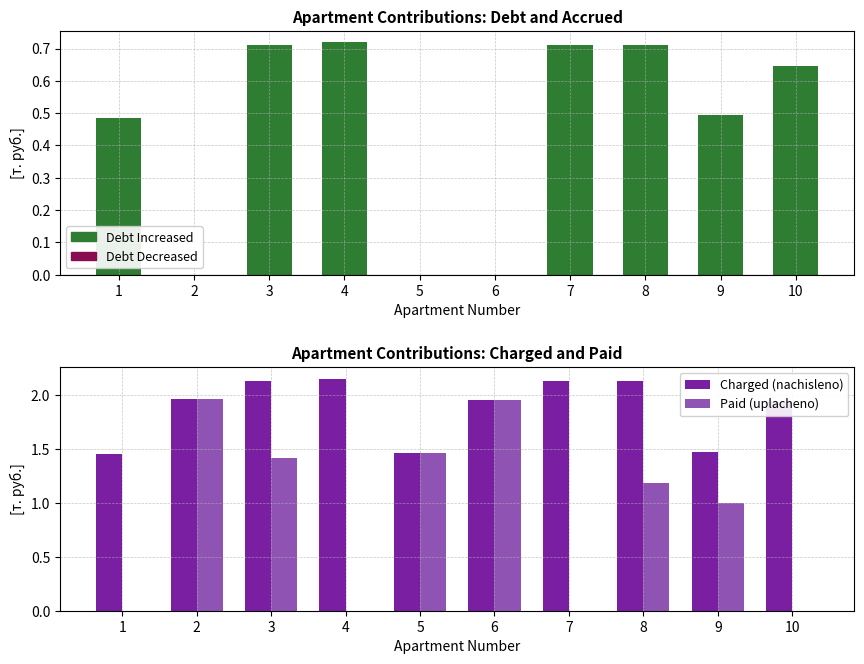

Reading right to left, list all the values displayed in this chart.

Debt Increased: 10=0.6	9=0.5	8=0.7	7=0.7	6=0.0	5=0.0	4=0.7	3=0.7	2=0.0	1=0.5
Charged (nachisleno): 10=1.9	9=1.5	8=2.1	7=2.1	6=2.0	5=1.5	4=2.2	3=2.1	2=2.0	1=1.5
Paid (uplacheno): 10=0.0	9=1.0	8=1.2	7=0.0	6=2.0	5=1.5	4=0.0	3=1.4	2=2.0	1=0.0